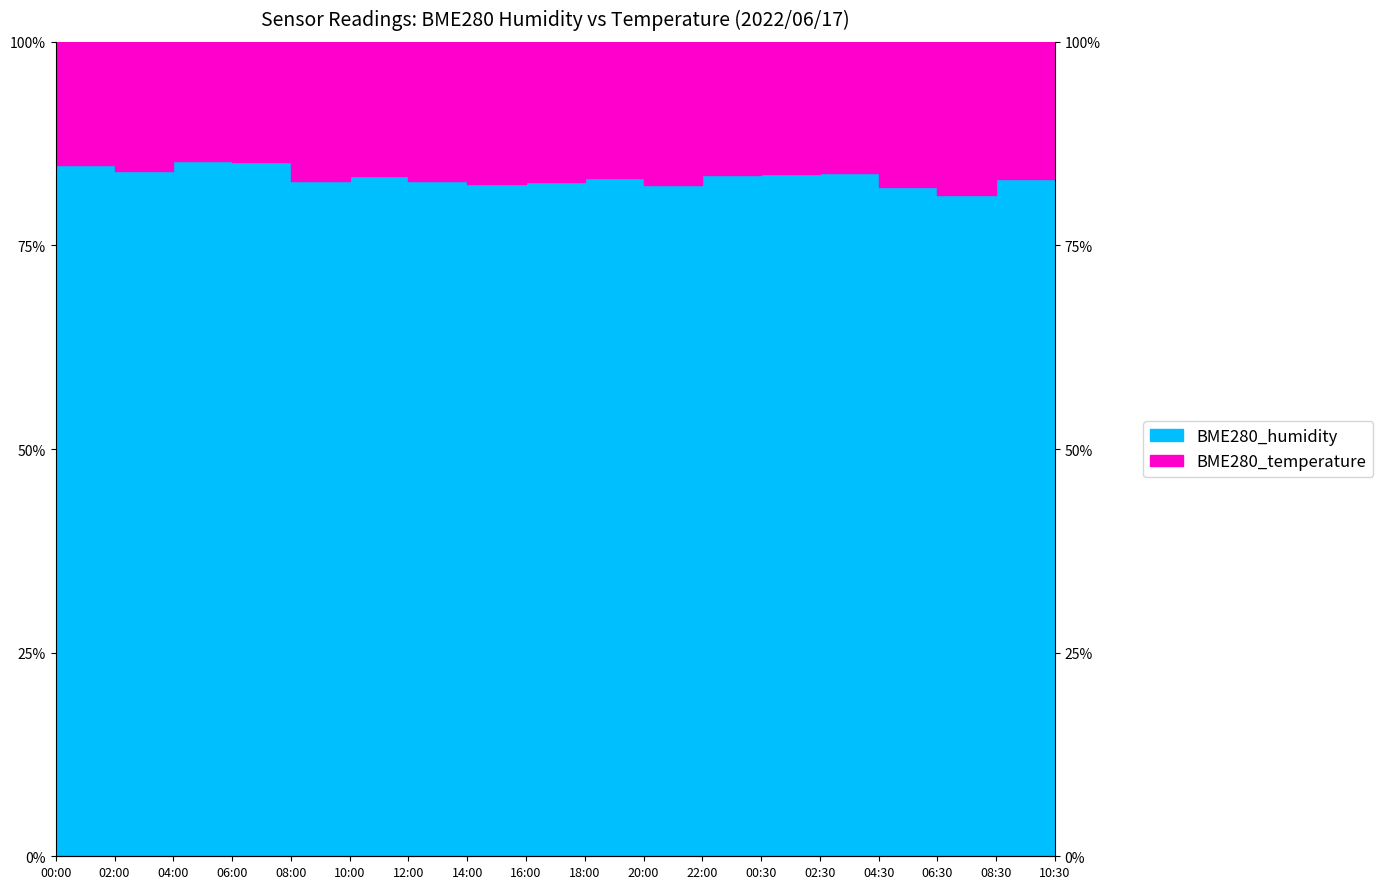

Reading left to right, what are all the values shown in this chart?

84.9	84.1	85.4	85.3	82.9	83.5	82.9	82.6	82.8	83.3	82.5	83.7	83.8	83.9	82.2	81.2	83.2	84.4